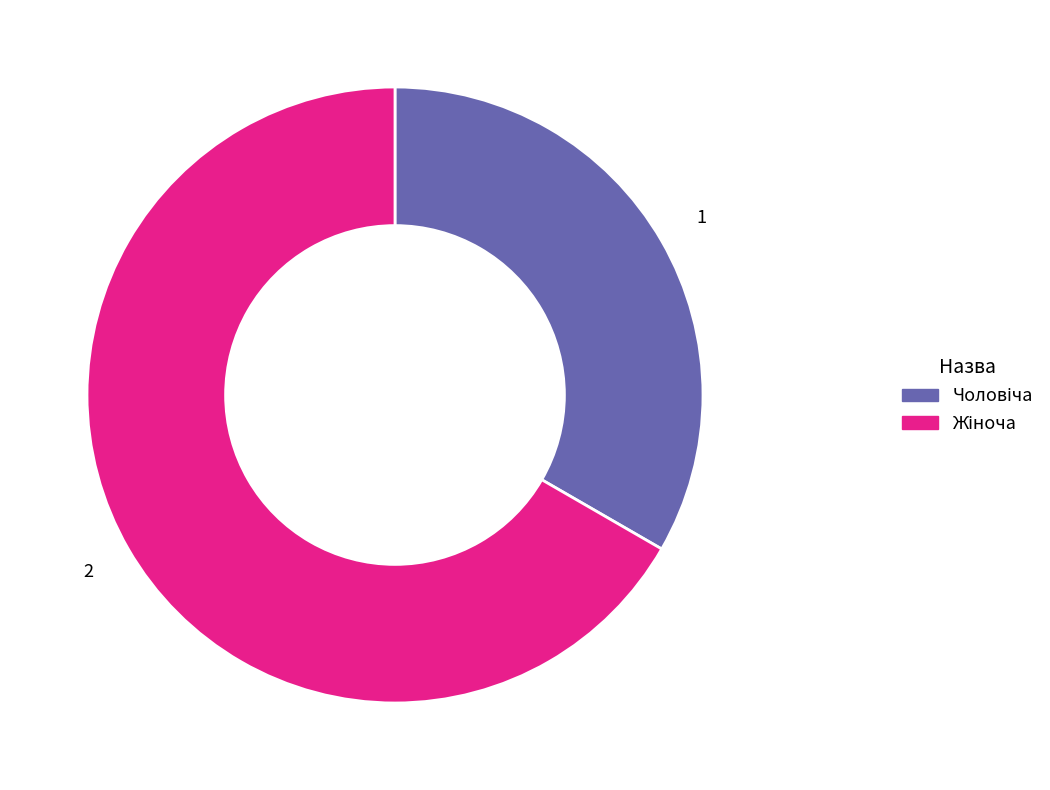

Is there any slice that represents more than half of the pie?

Yes